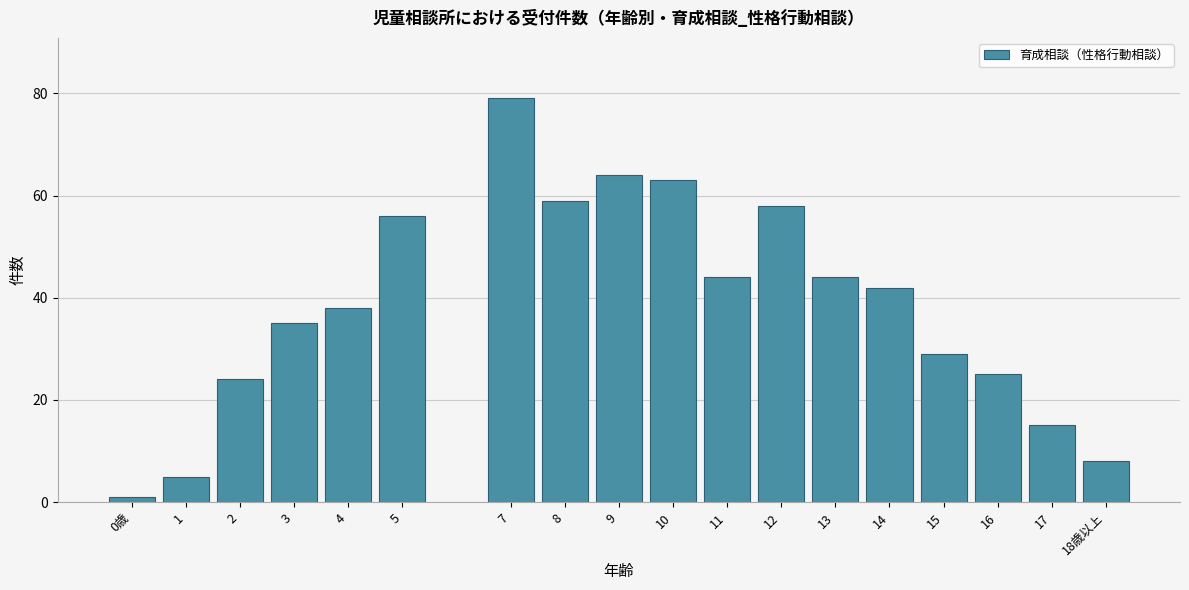

Reading left to right, transcribe all the data shown in this chart.

1	5	24	35	38	56	79	59	64	63	44	58	44	42	29	25	15	8